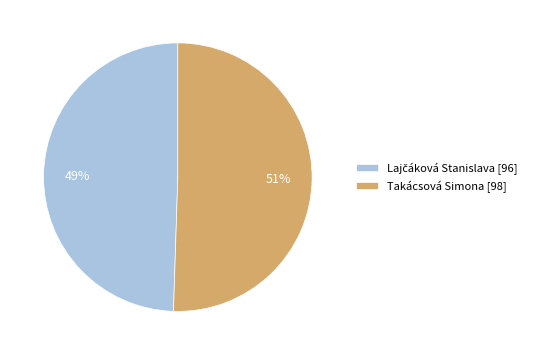

How many slices are in this pie chart?

2